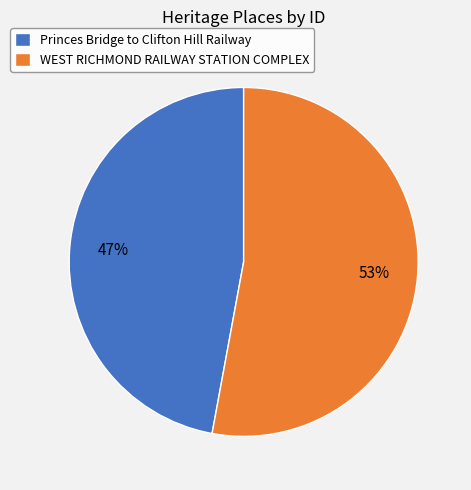

The WEST RICHMOND RAILWAY STATION COMPLEX slice represents 53% of the pie. True or false?

True